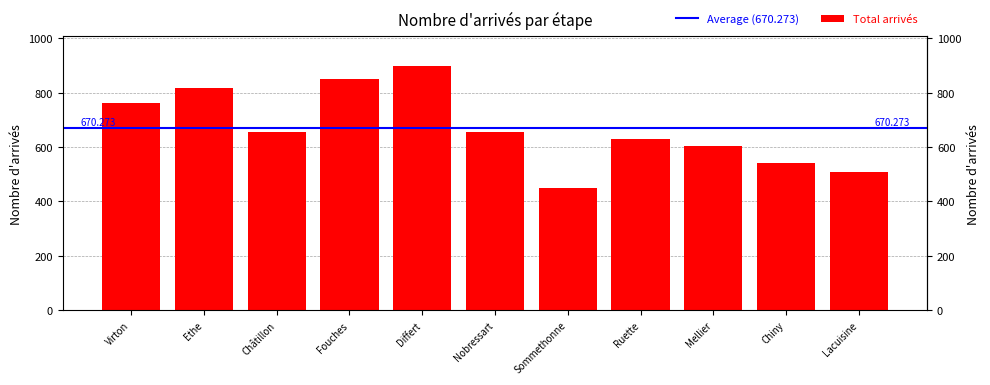

Which category has the highest value across all series?

Differt